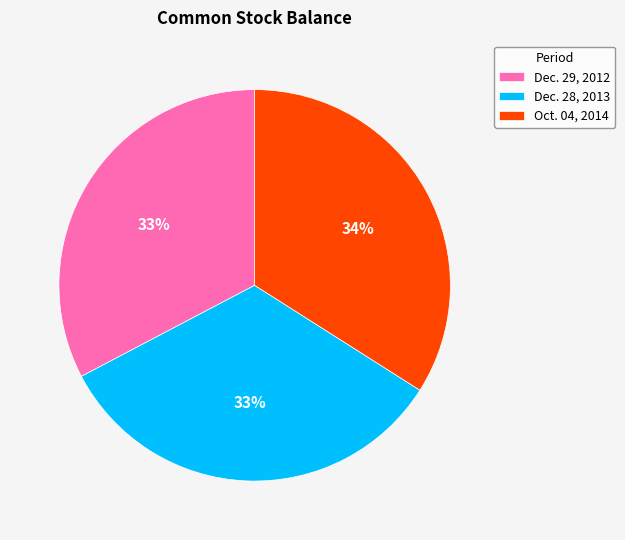

Does Dec. 28, 2013 account for over 50% of the chart?

No